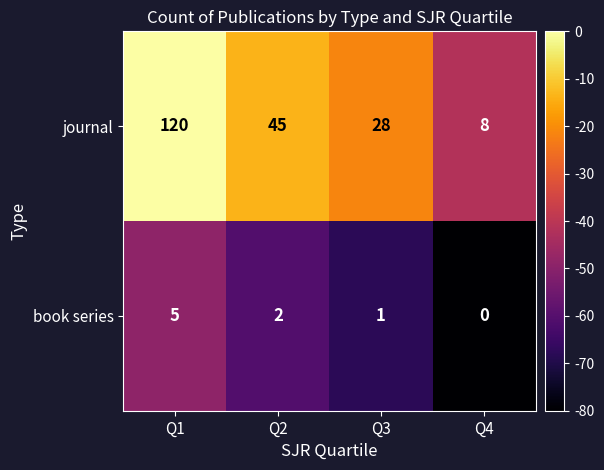

Reading left to right, extract all data points from this chart.

journal: 120	45	28	8
book series: 5	2	1	0